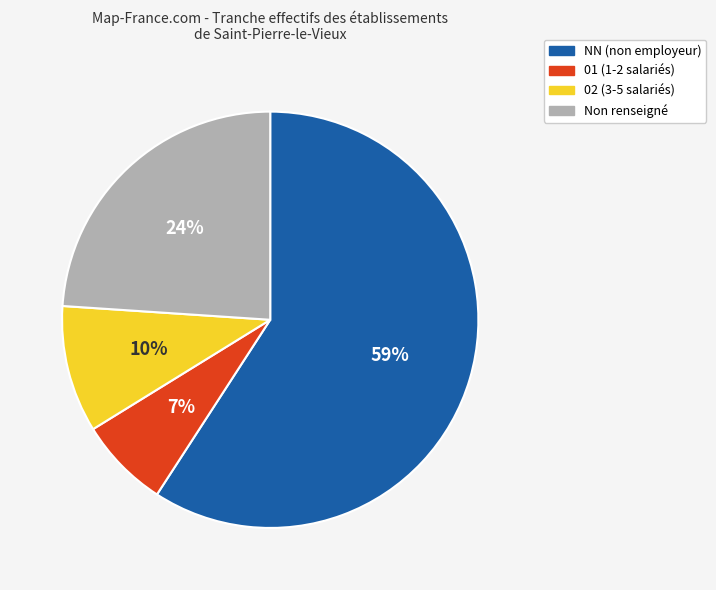

To the nearest percent, what is the average slice percentage?

25%